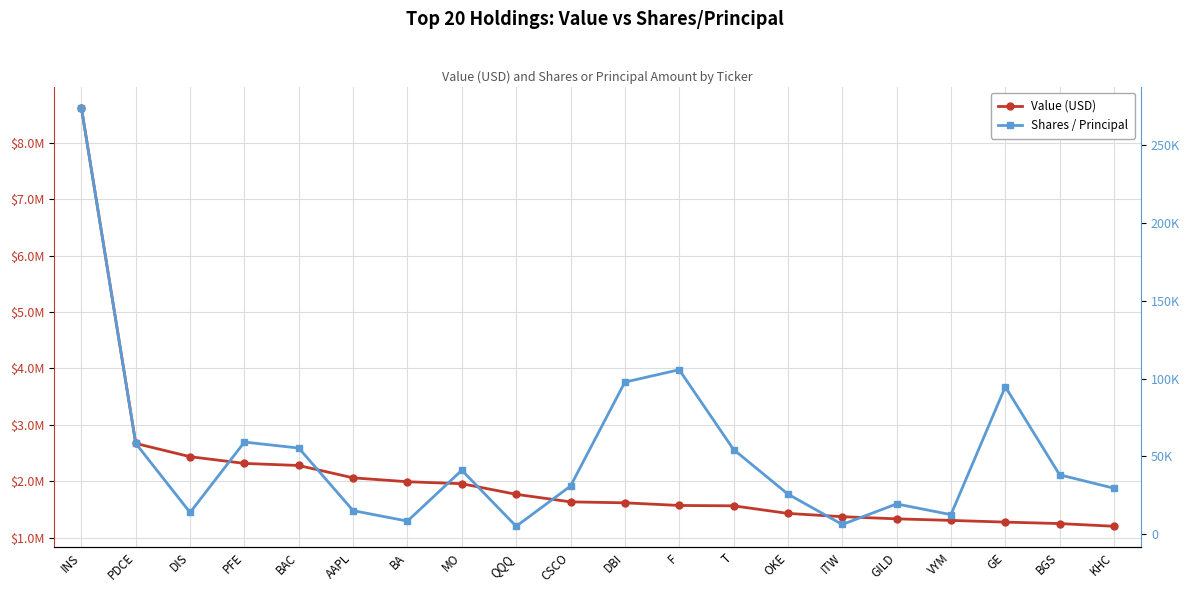

True or false: Shares / Principal has more than 1 points higher than both neighbors.

True